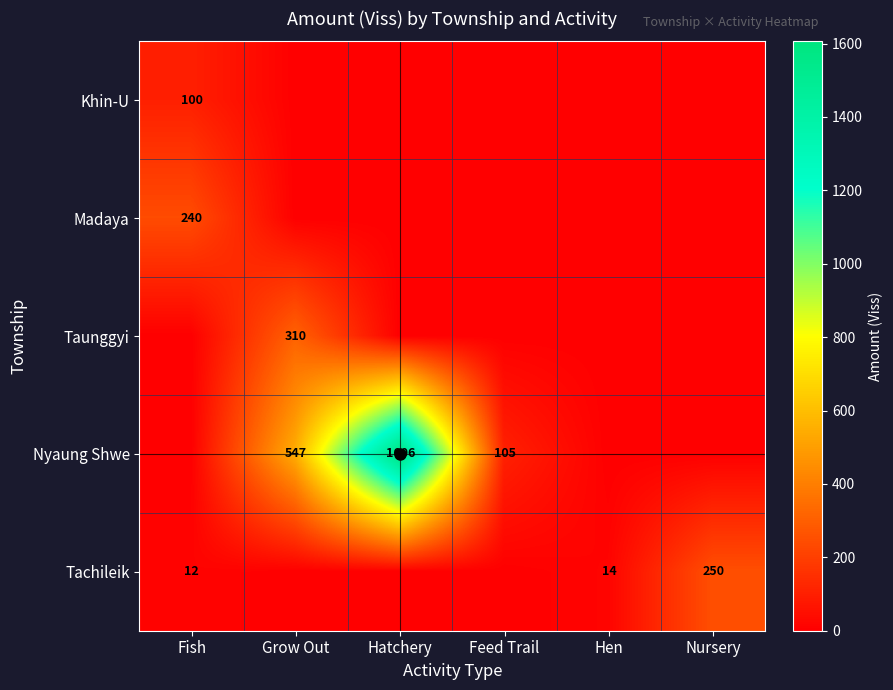

Is the value of Nyaung Shwe at Feed Trail greater than the value of Taunggyi at Grow Out?

No